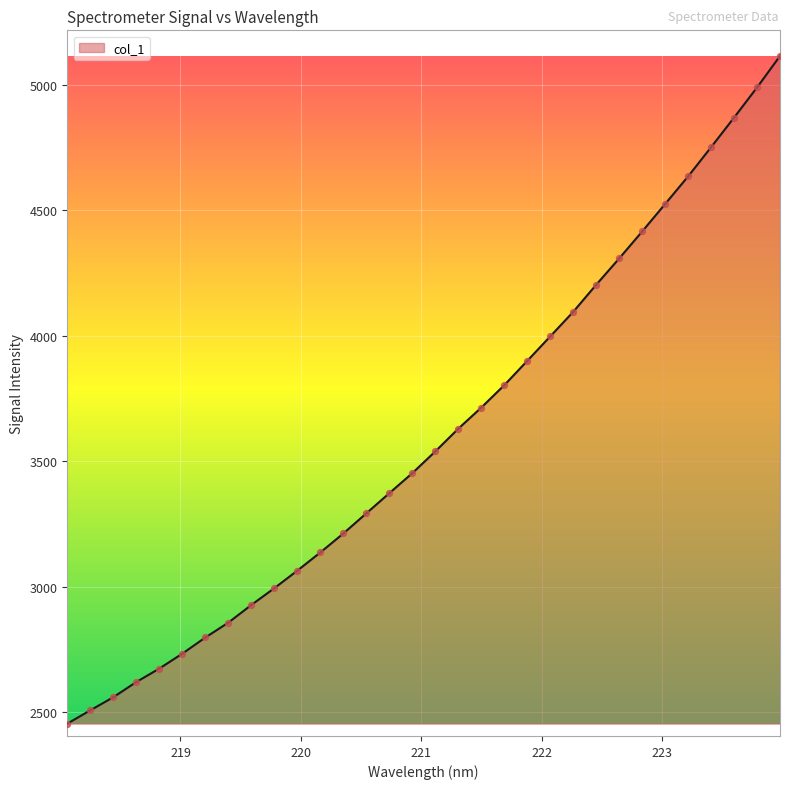

What is the maximum value shown in the chart?

5115.9